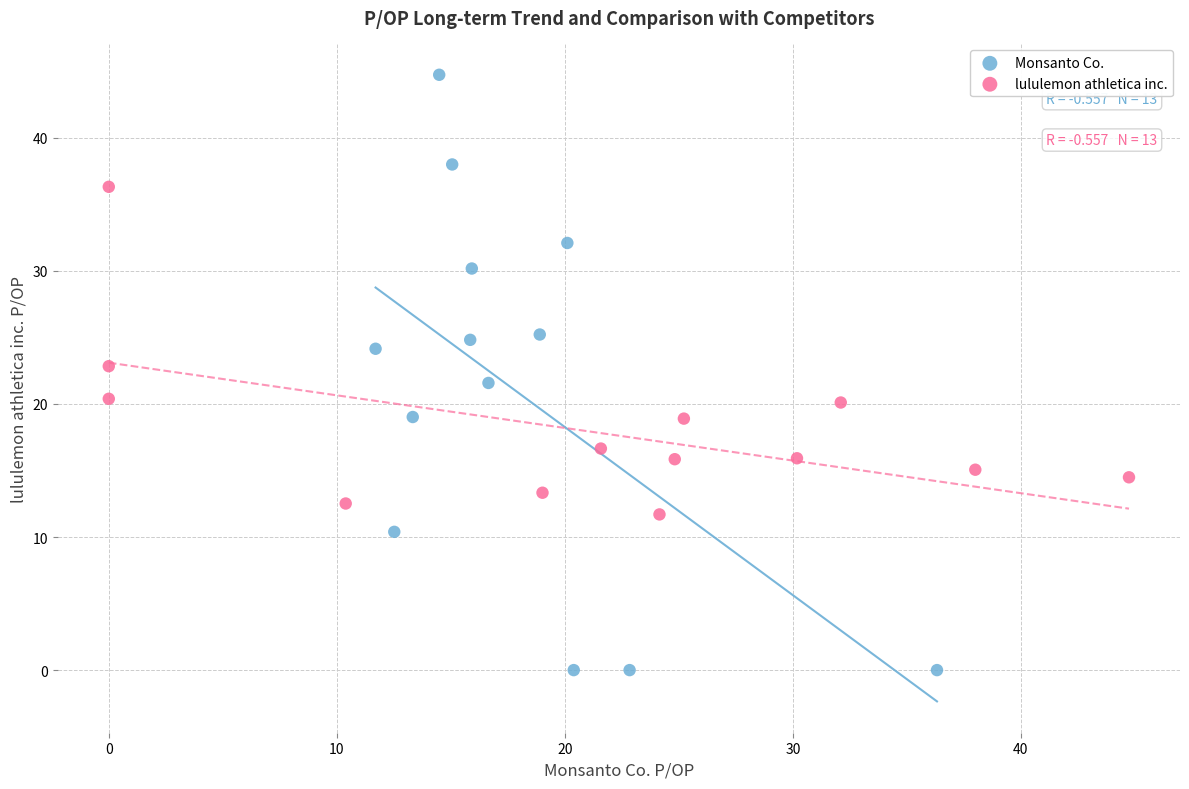

Which series contains the lowest Y value?

Monsanto Co.